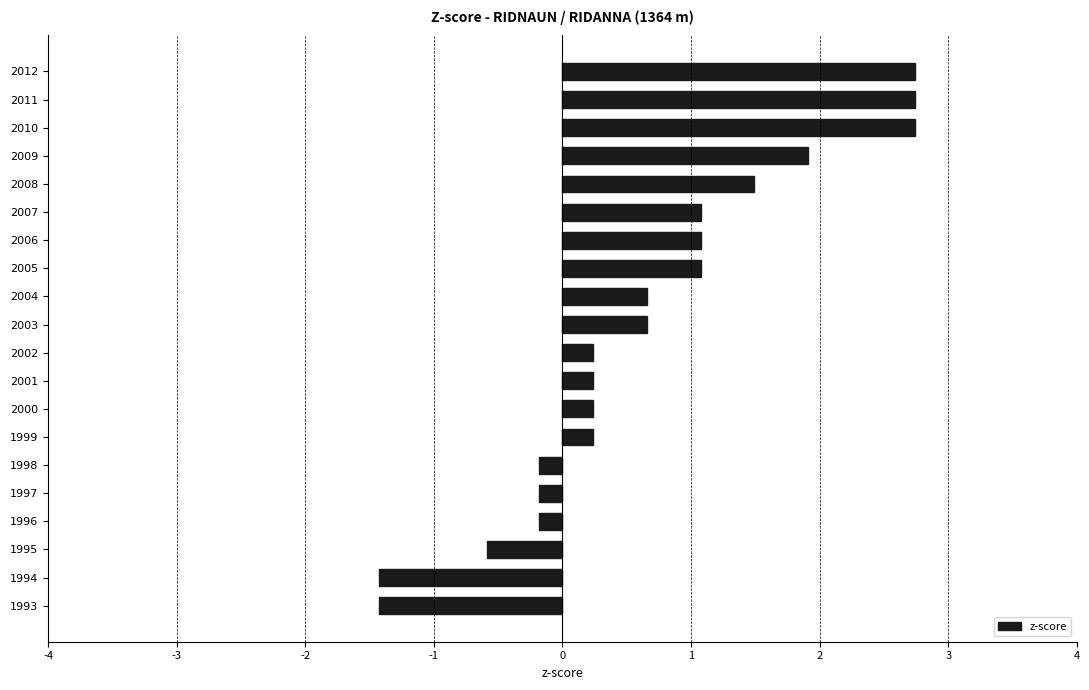

What is the change in value from 2000 to 2003?

+0.4